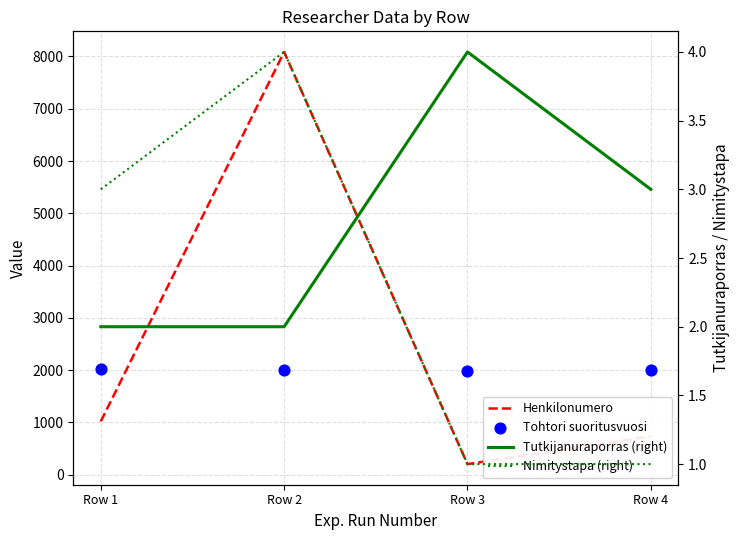

What is the total value across all series at Row 1?

3037